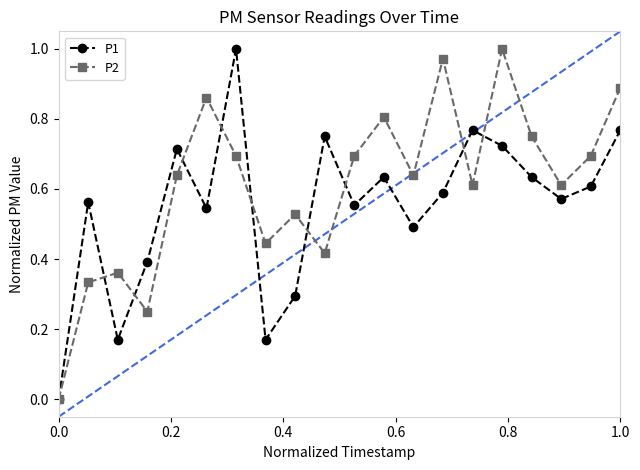

True or false: P1 has more than 1 points higher than both neighbors.

True